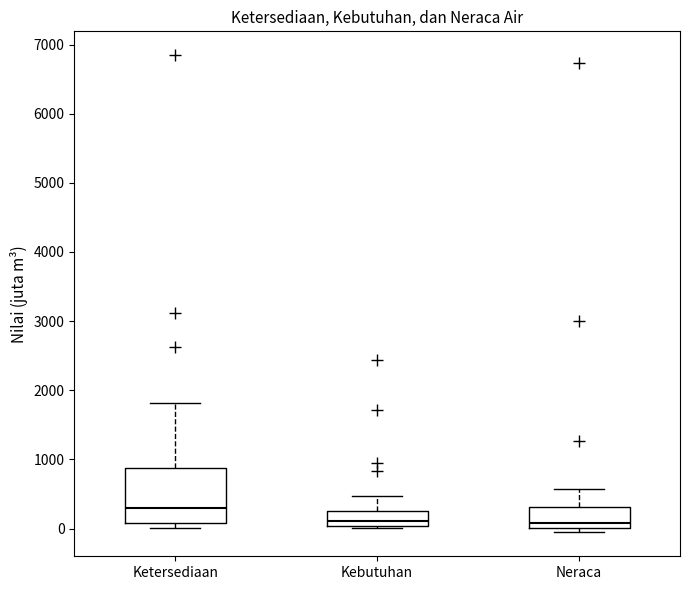

Which box is the tallest, from its lower edge to its upper edge?

Ketersediaan